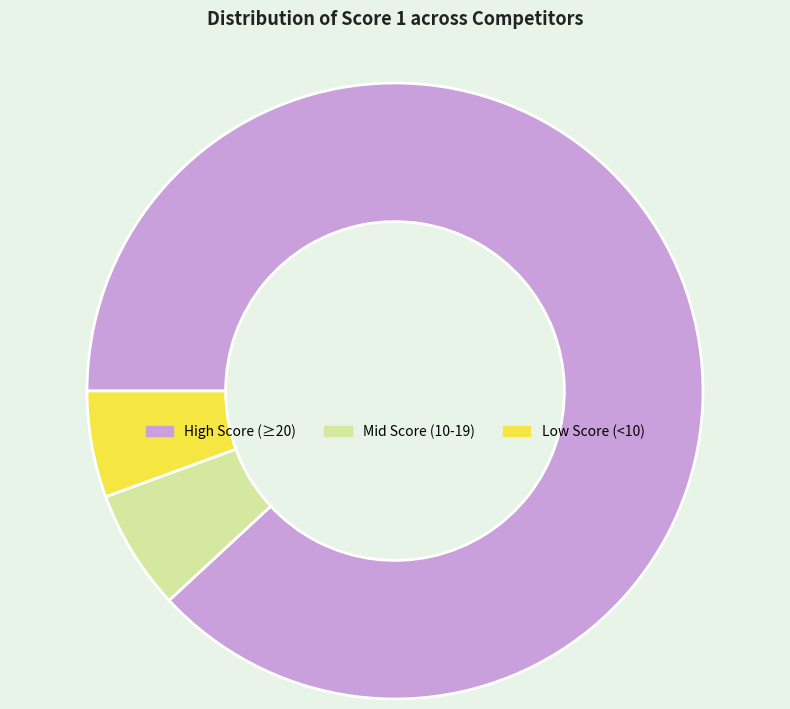

Combined, do High Score (≥20) and Mid Score (10-19) account for over 50%?

Yes